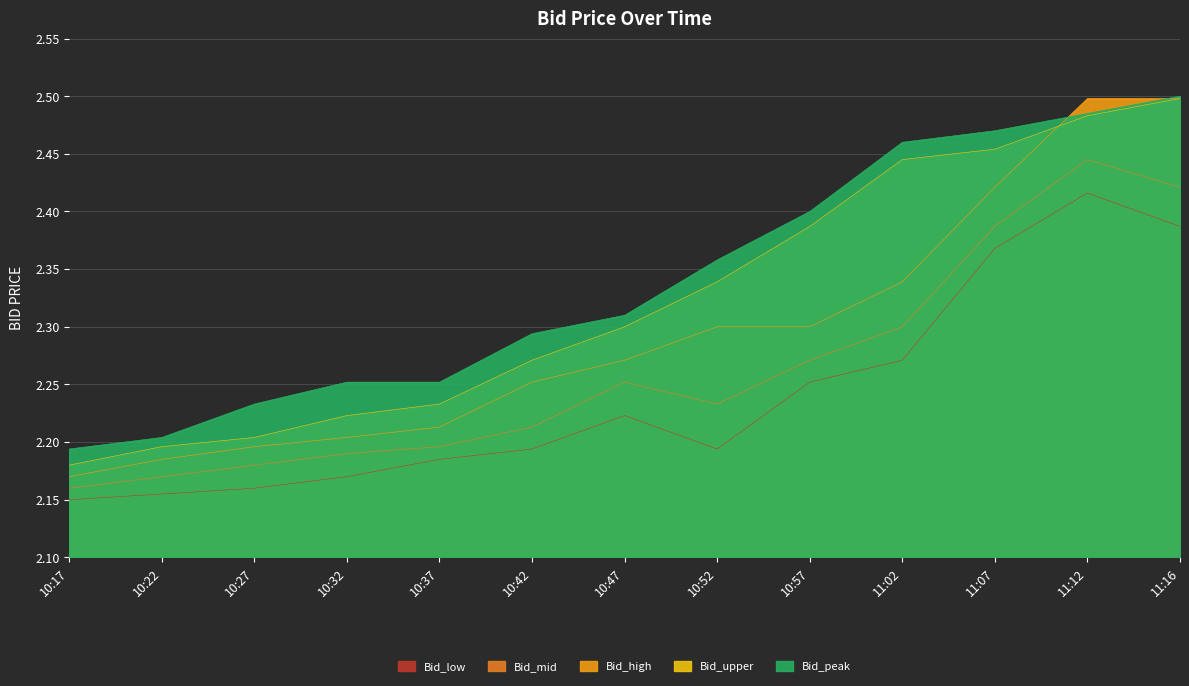

What is the minimum value for Bid_upper?

2.2